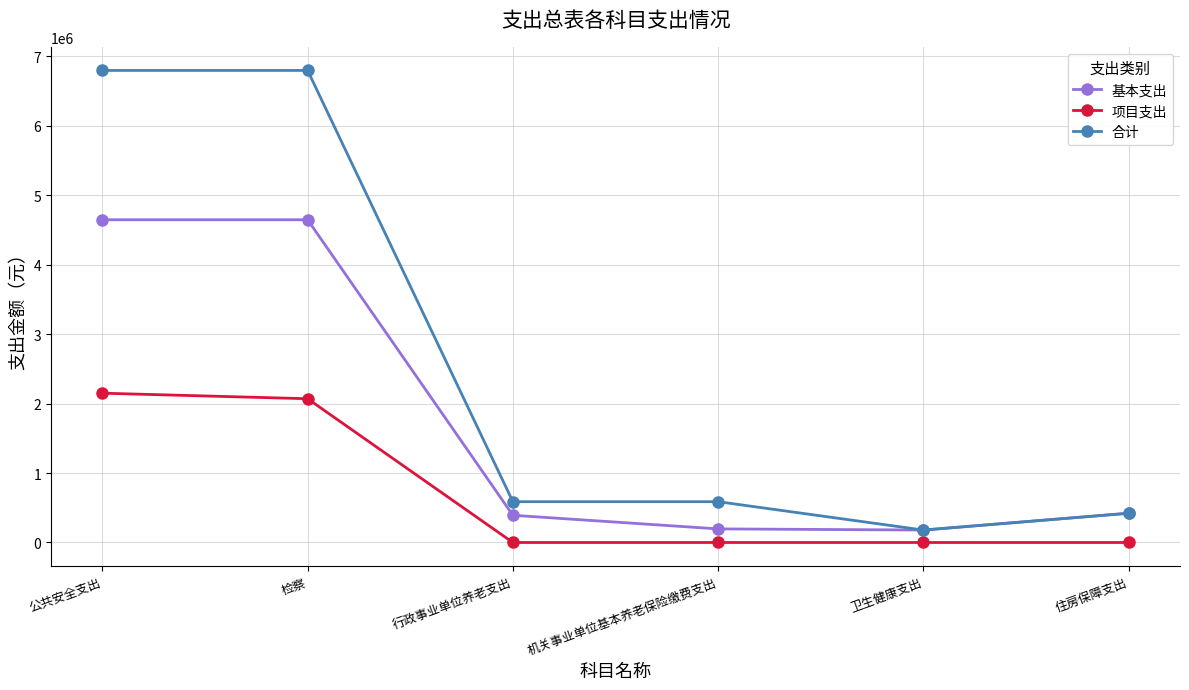

Read the 合计 value at 卫生健康支出.

179221.2